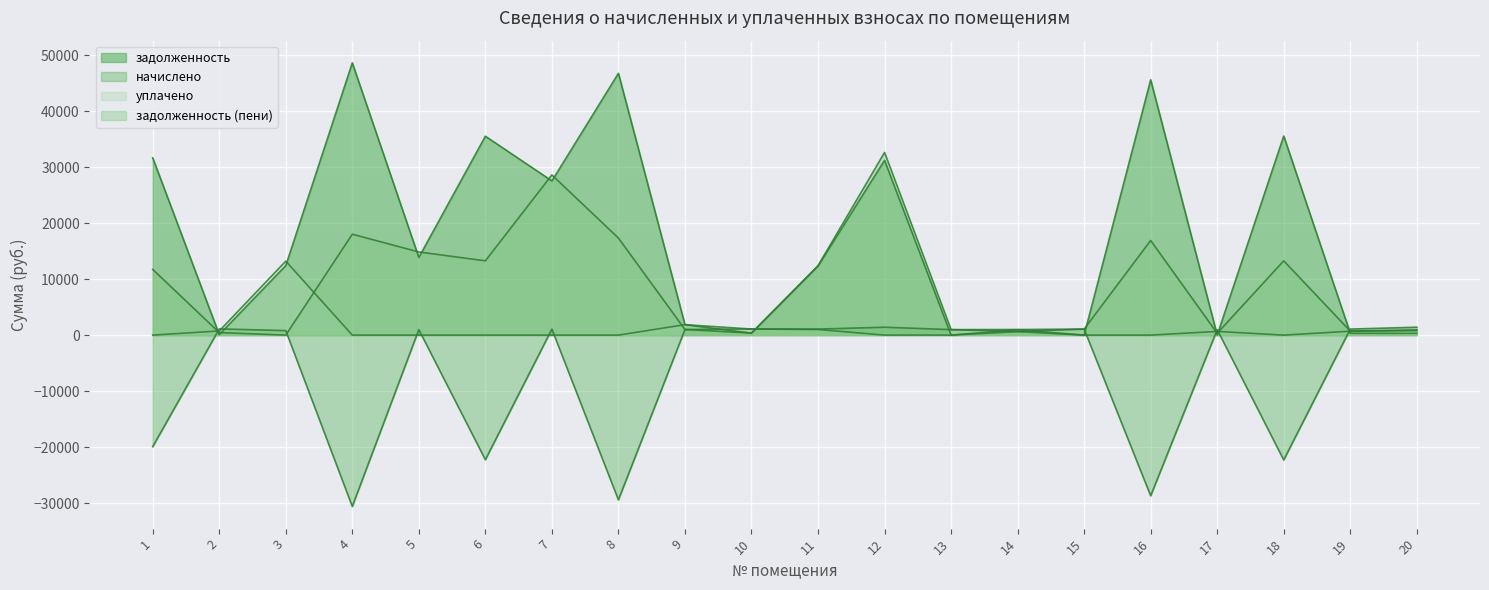

Rank the series by their average value, from highest to lowest.

задолженность, задолженность (пени), уплачено, начислено